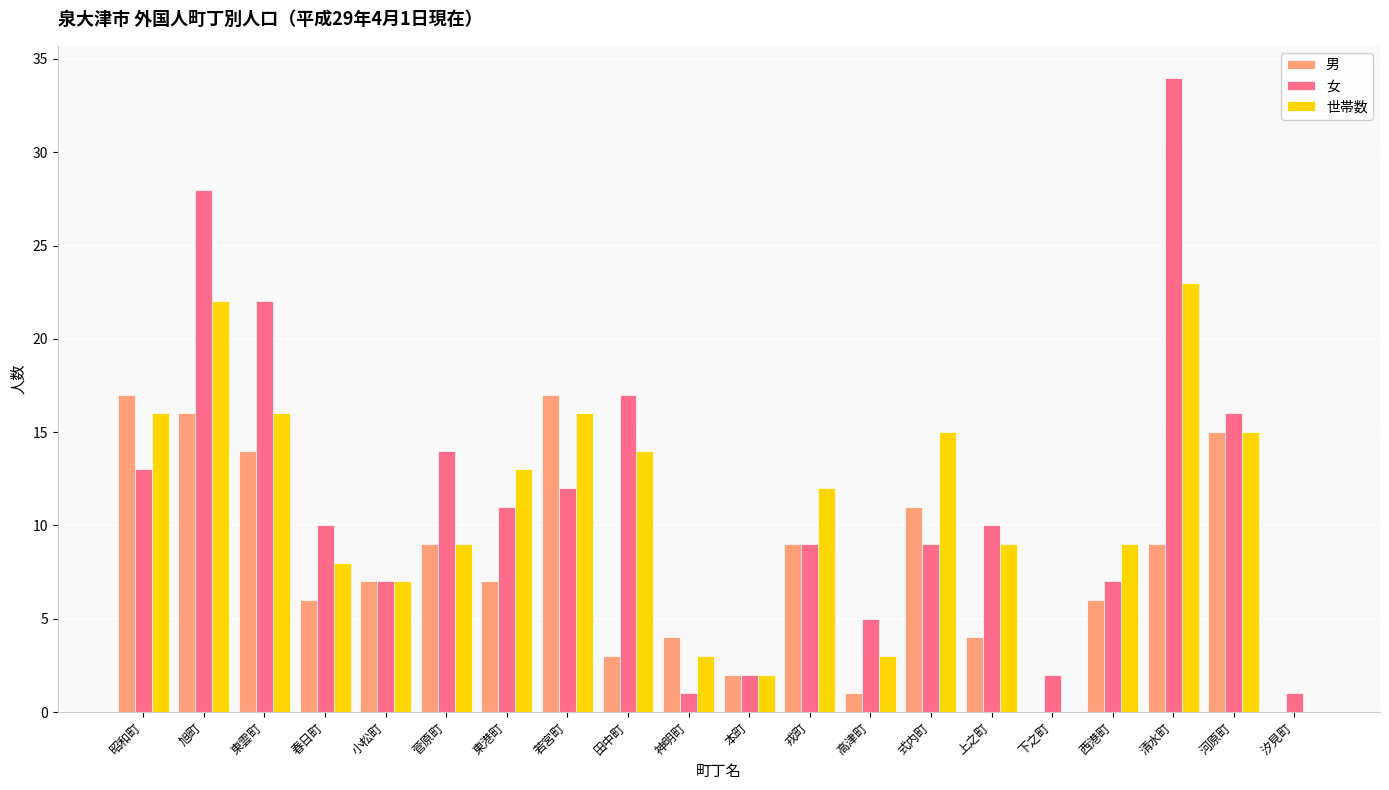

What is the maximum value shown in the chart?

34